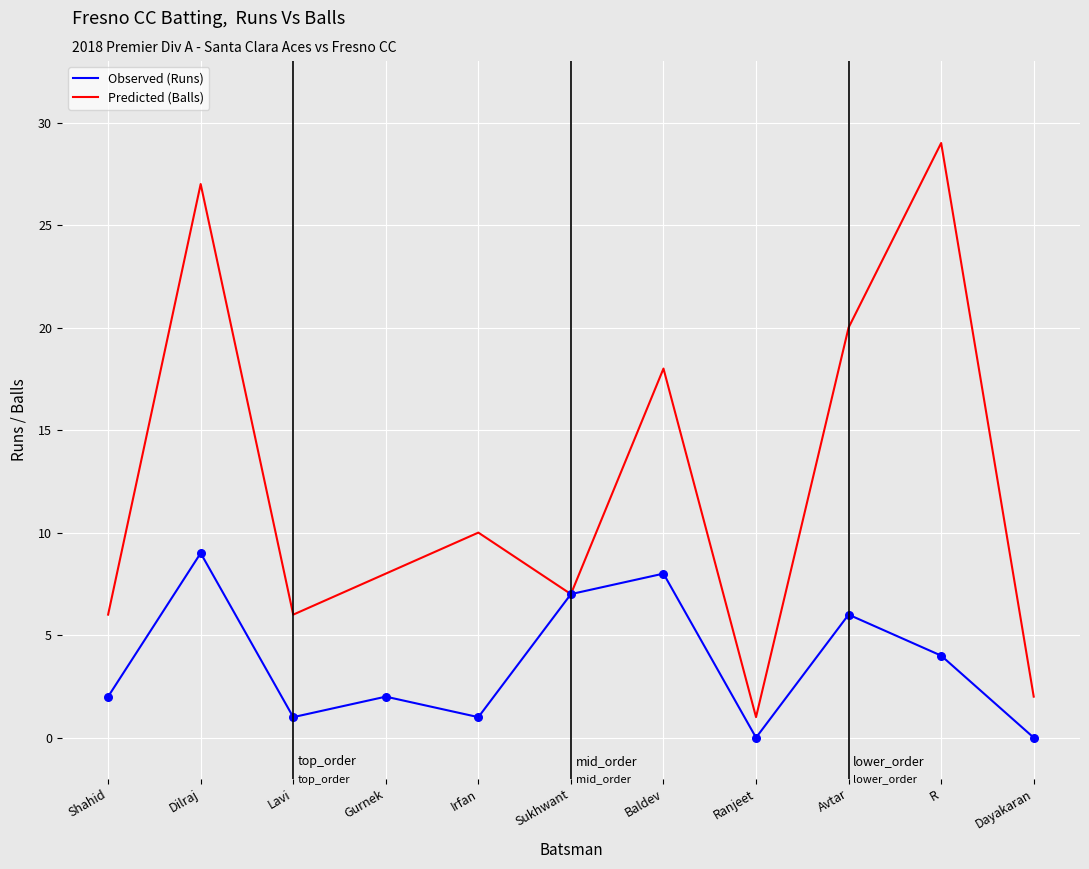

Between Sukhwant and Ranjeet, which series saw the biggest shift?

Observed (Runs)